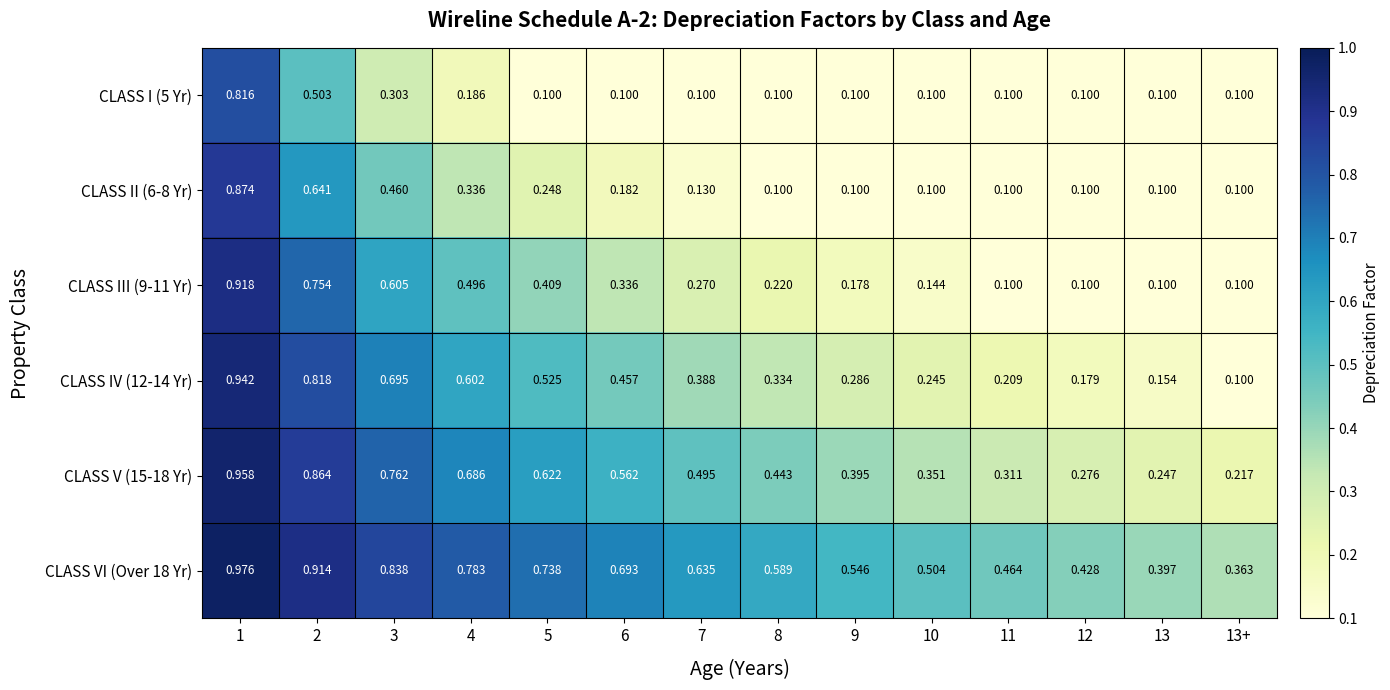

Count the number of data series in this chart.

6